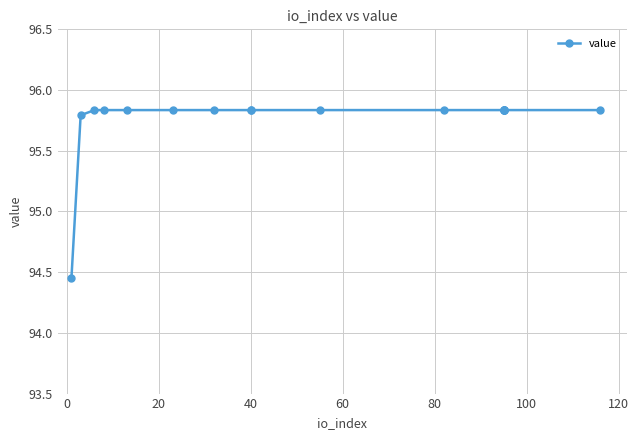

What is the difference between the second highest and minimum values?

1.4